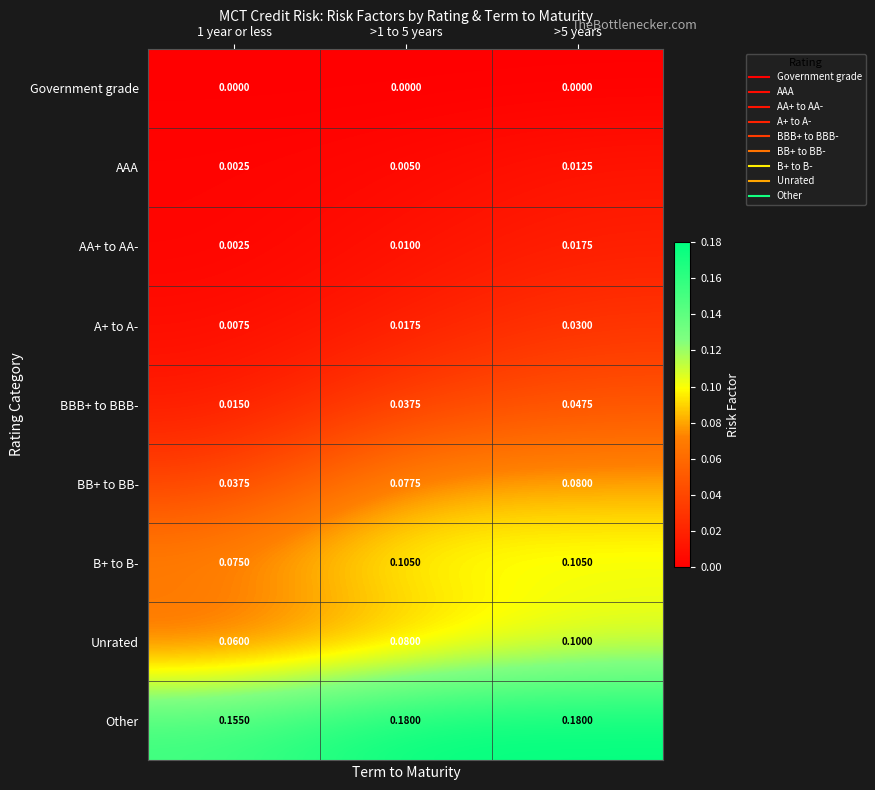

List the series in order of their peak value, lowest first.

Government grade, AAA, AA+ to AA-, A+ to A-, BBB+ to BBB-, BB+ to BB-, Unrated, B+ to B-, Other